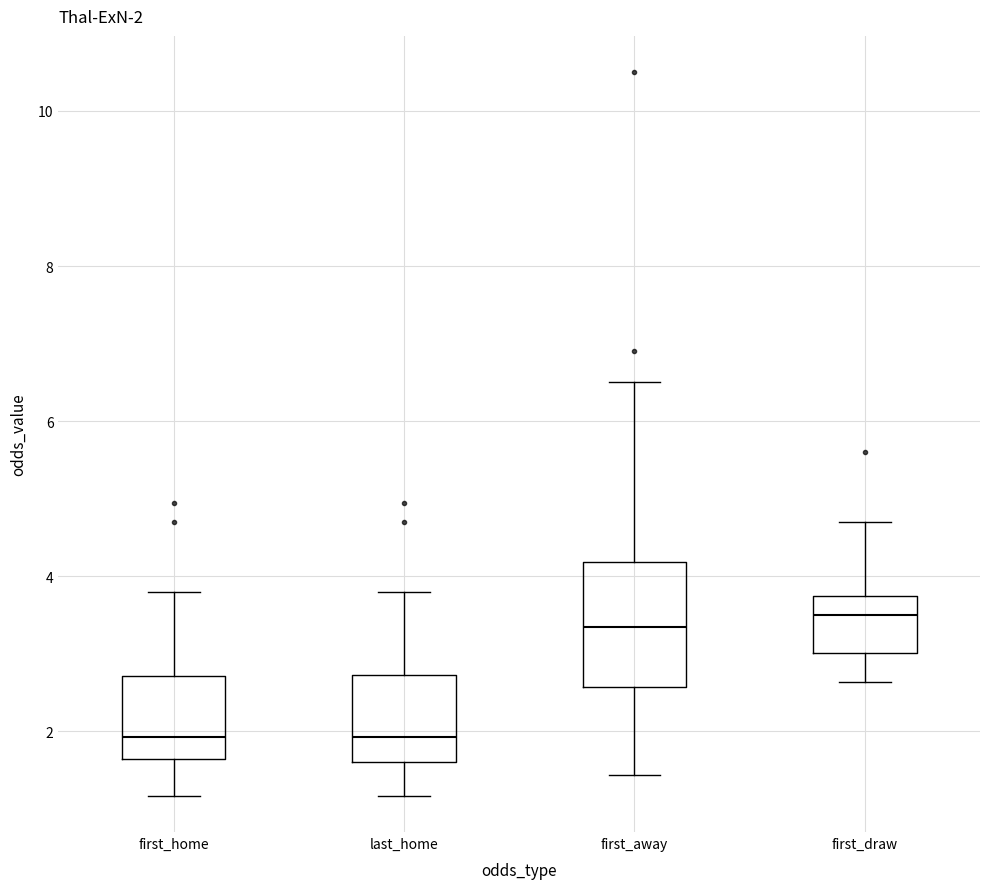

Which box is the tallest, from its lower edge to its upper edge?

first_away